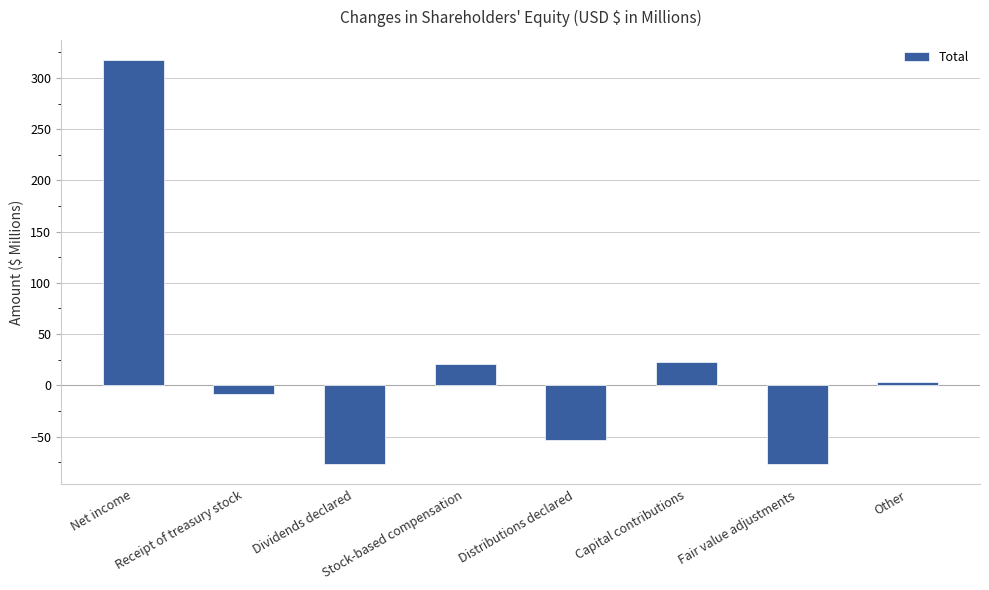

What is the smallest value displayed?

-77.0